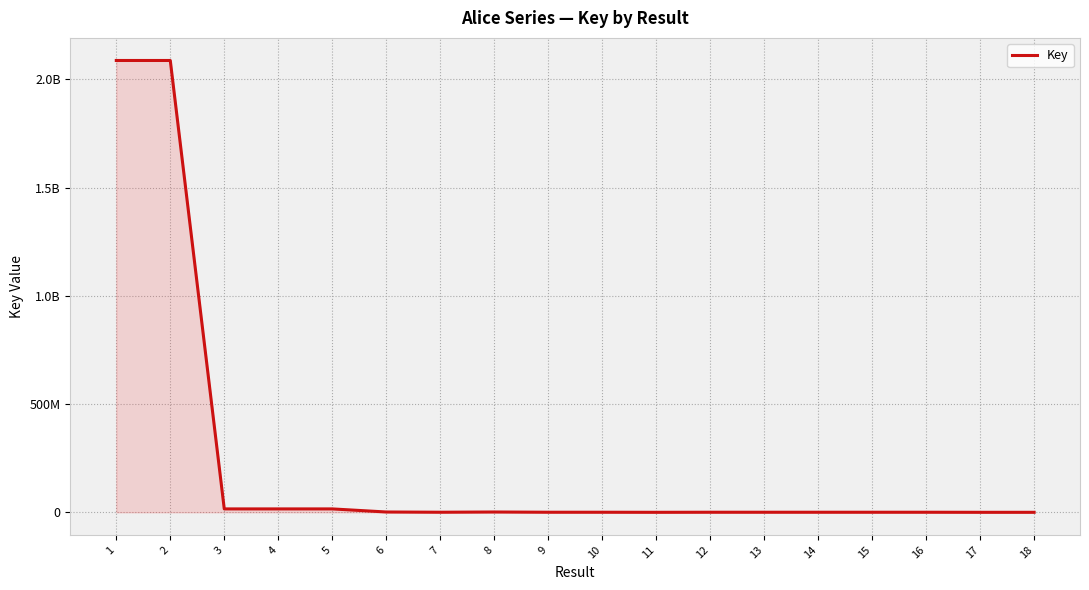

At which category does the data reach its first local valley?

4